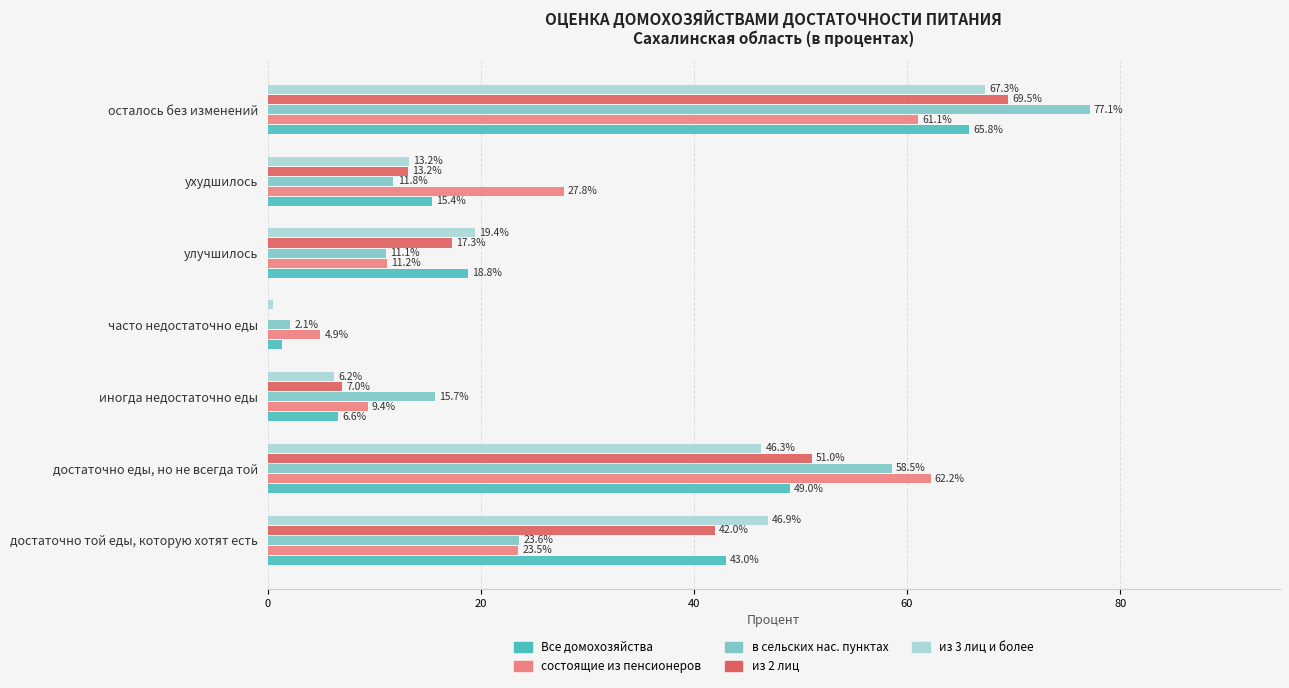

At which category is the sum across all series the highest?

осталось без изменений